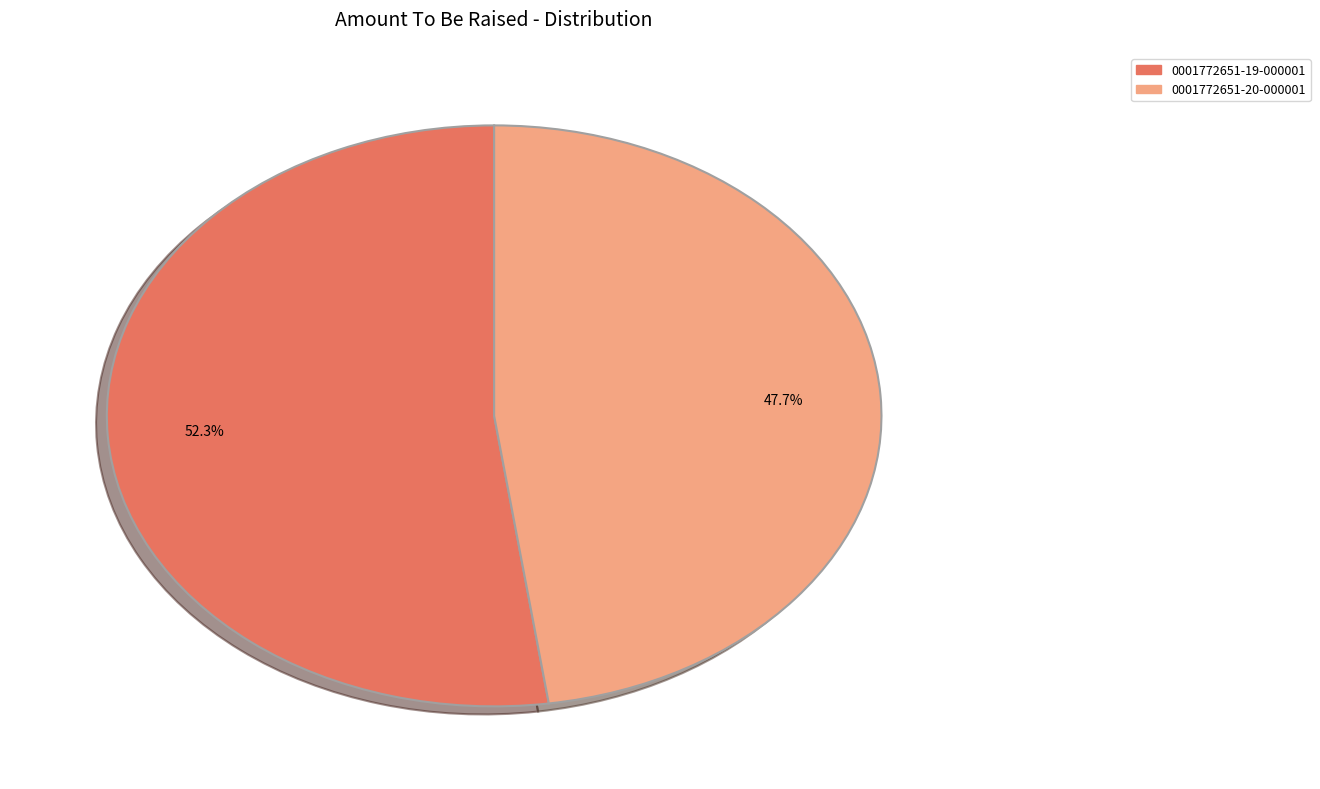

To the nearest percent, what is the difference between the largest and smallest slice percentages?

5%